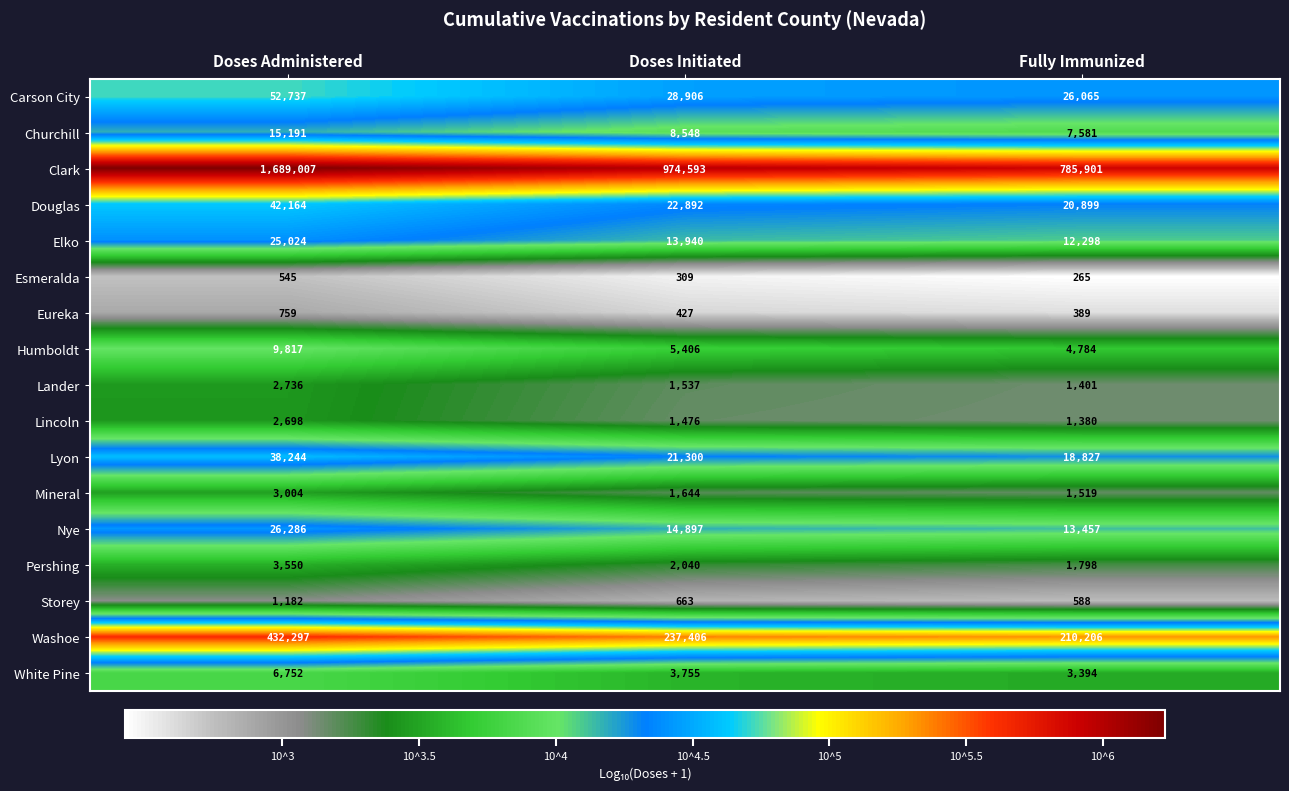

Between Doses Initiated and Fully Immunized, which series saw the biggest shift?

Clark